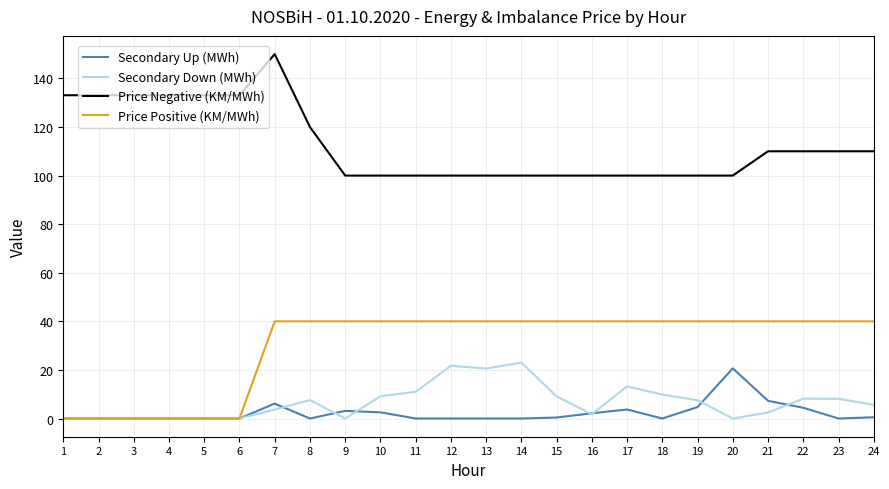

How many lines are shown in the chart?

4